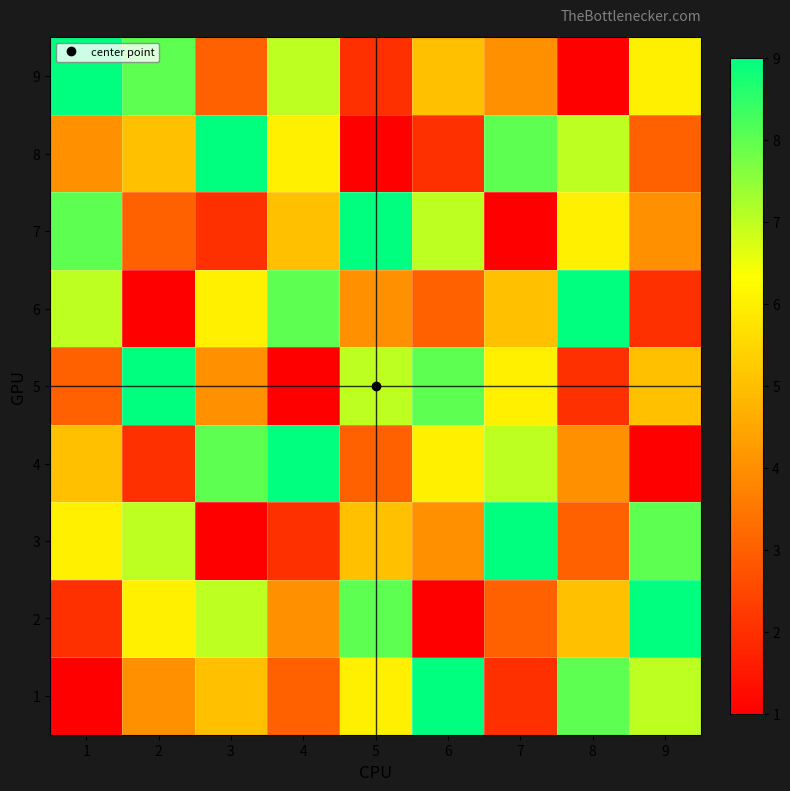

At which category does the chart reach its peak across all series?

6